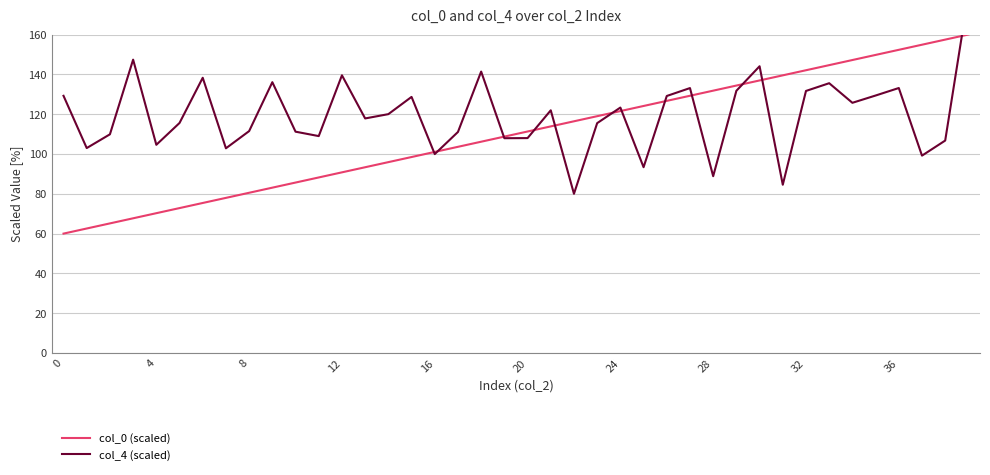

What is the difference between the col_4 (scaled) values at 32 and 20?

23.7